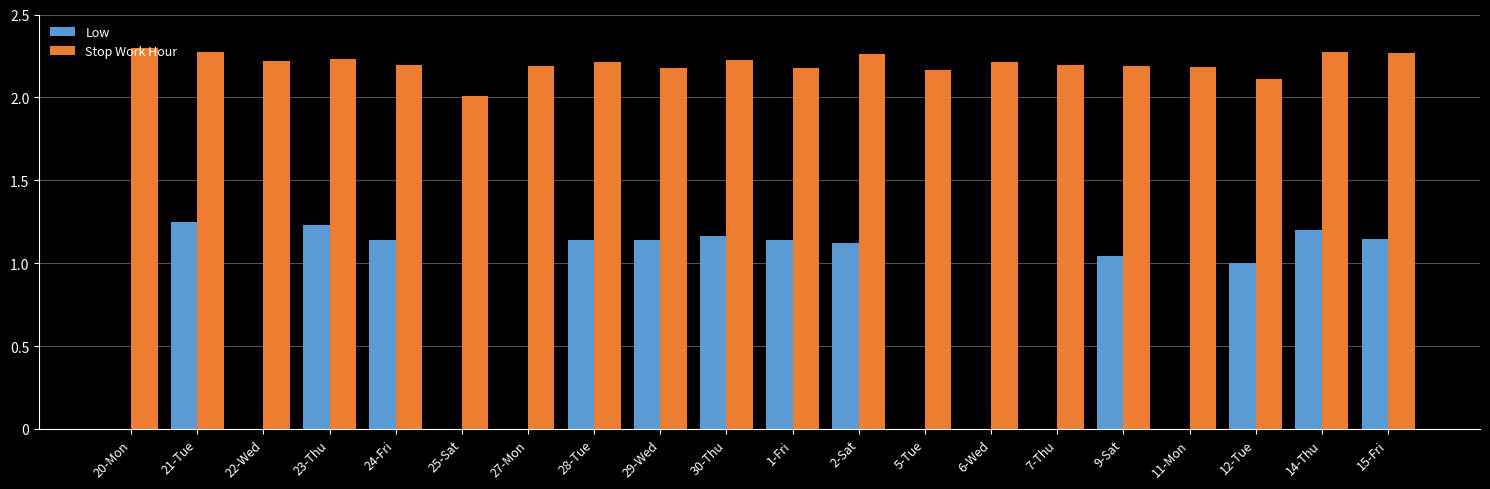

What is the sum of the Stop Work Hour values at 15-Fri and 29-Wed?

4.4